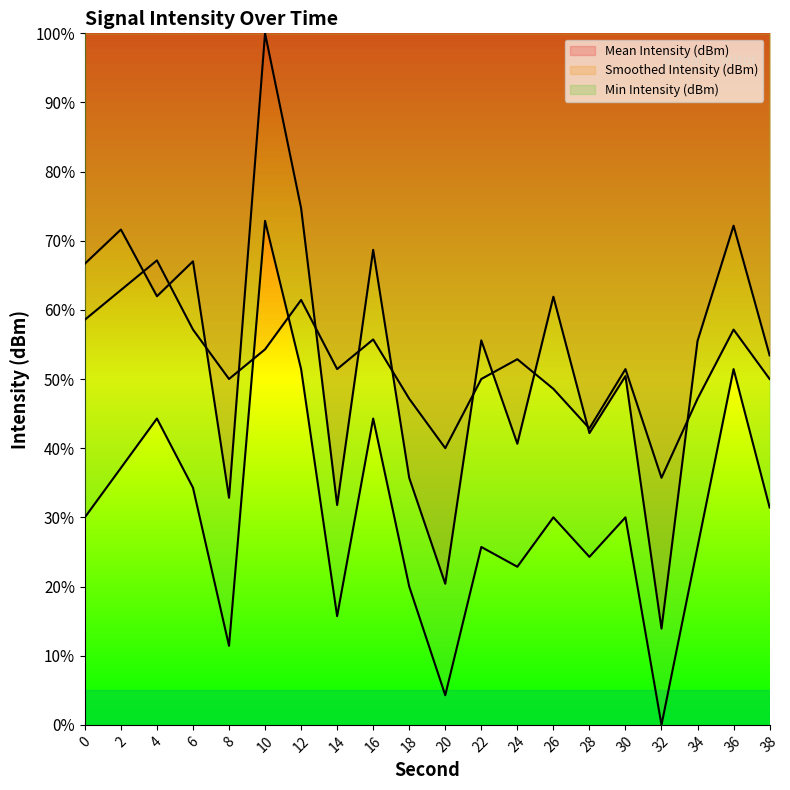

Where is Min Intensity (dBm) nearest to the value 36?

2